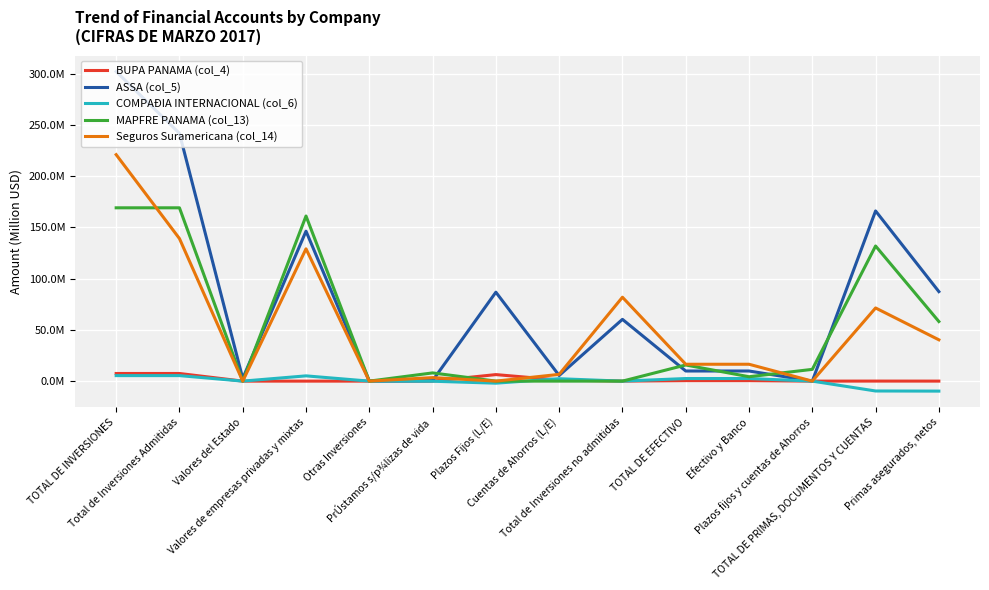

What are all the series names shown in the legend?

BUPA PANAMA (col_4), ASSA (col_5), COMPAÐIA INTERNACIONAL (col_6), MAPFRE PANAMA (col_13), Seguros Suramericana (col_14)